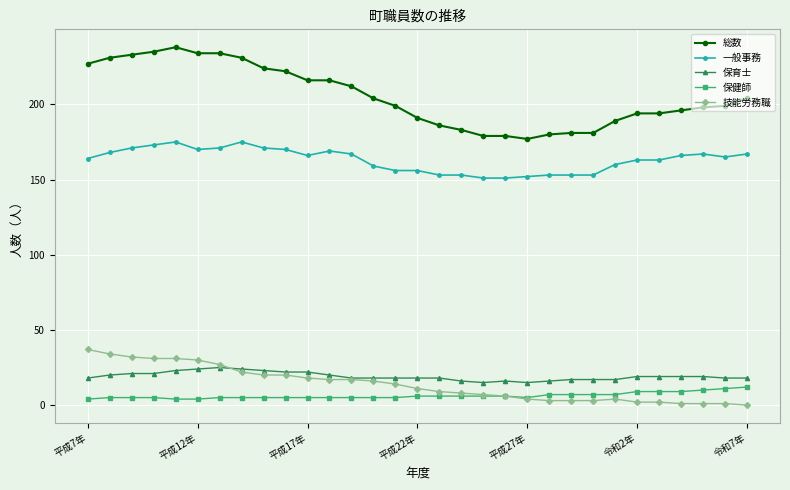

True or false: 技能労務職 has more than 0 points higher than both neighbors.

True